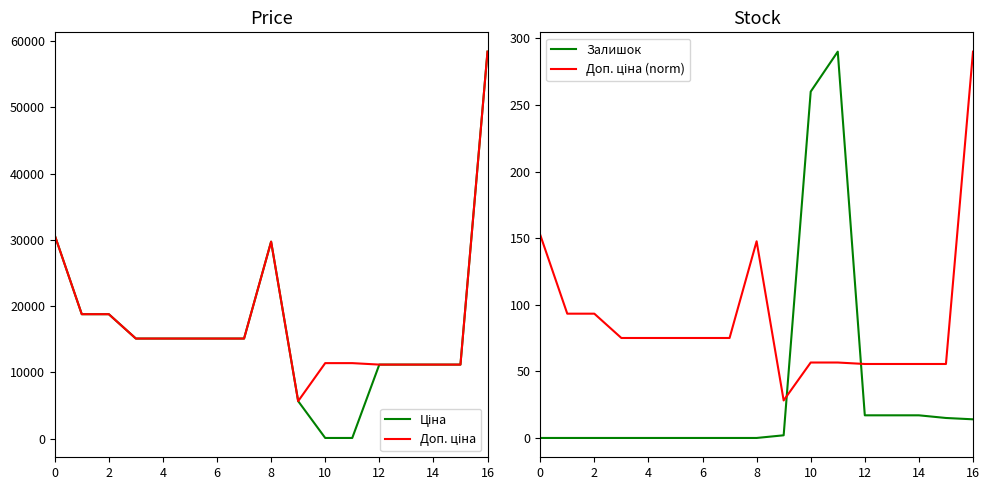

The Залишок series shows -139.8 at 6. True or false?

False